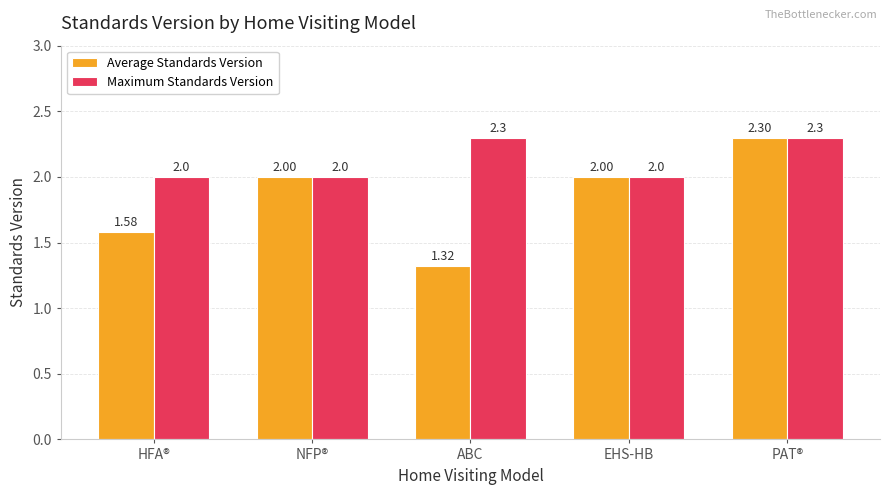

Between ABC and EHS-HB, which series saw the biggest shift?

Average Standards Version